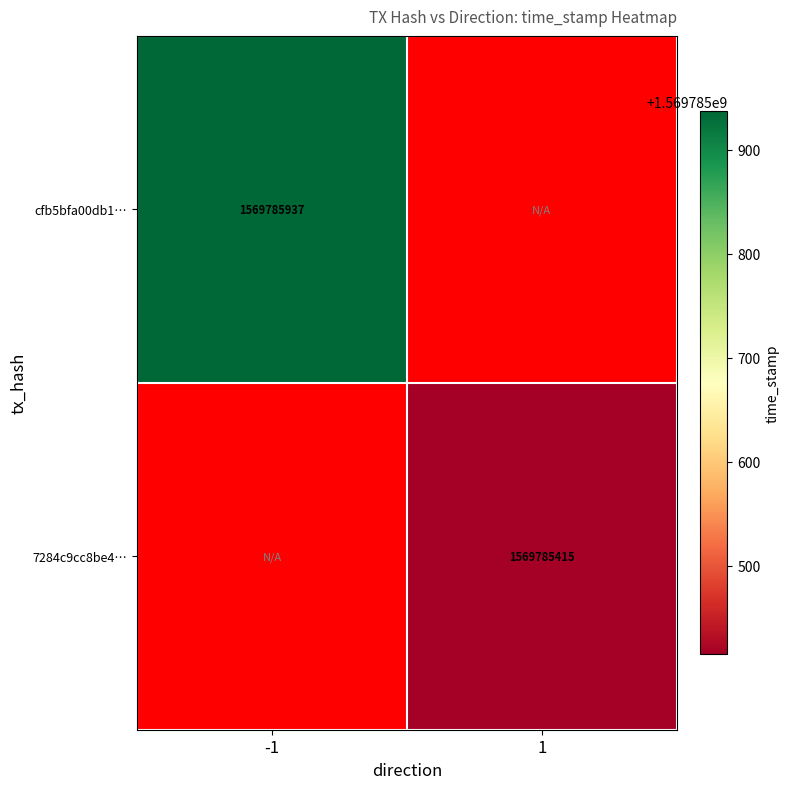

Reading left to right, extract all data points from this chart.

cfb5bfa00db1058bd74f5da8e1e53847808447a: -1=1569785937	1=0
7284c9cc8be4f4c86a0249e9d5c2cfd94cbb2d4: -1=0	1=1569785415